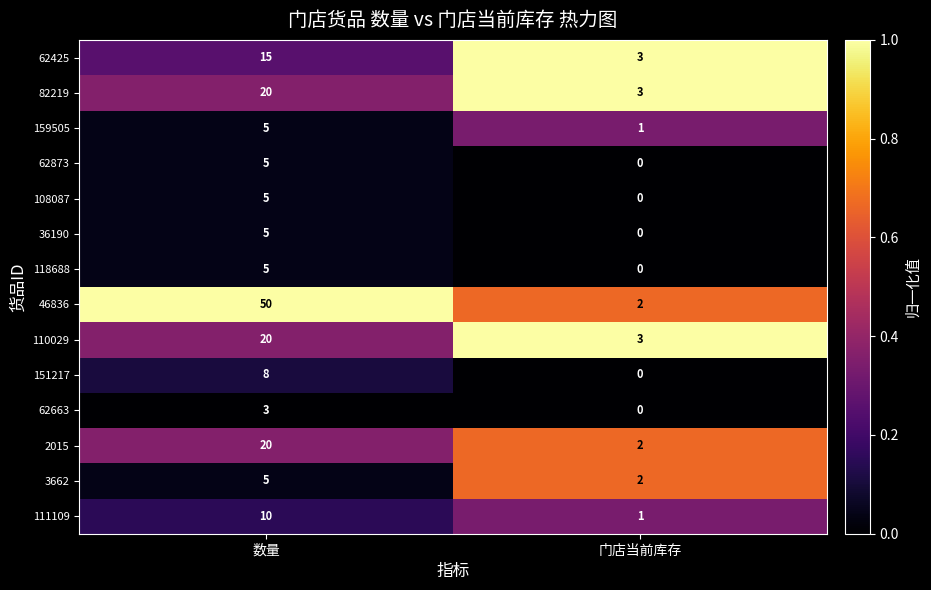

At which label is 36190 closest to 2?

门店当前库存